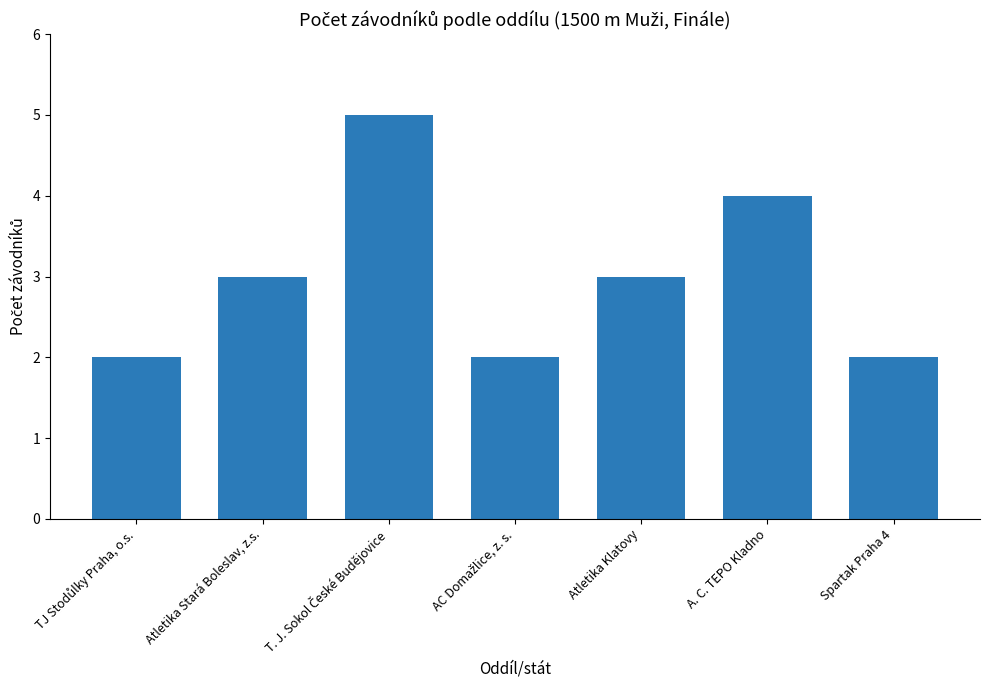

What is the maximum value shown in the chart?

5